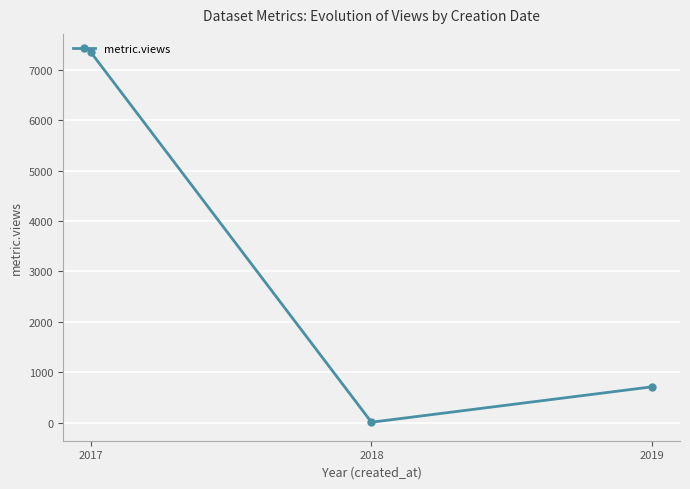

List the labels in order of value, smallest first.

2018, 2019, 2017